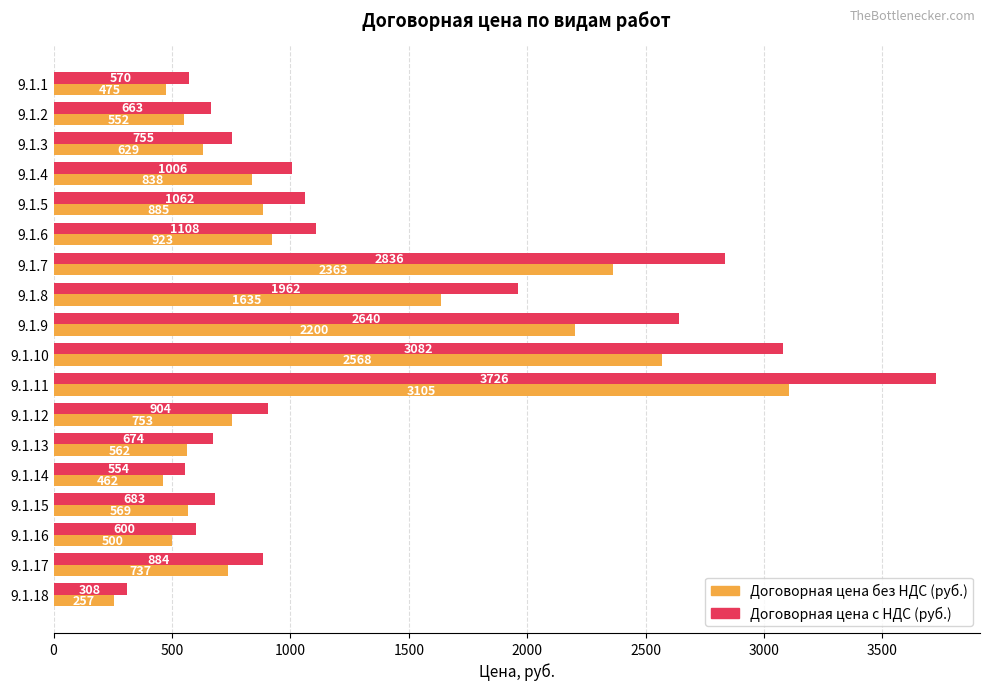

List the series in order of their peak value, lowest first.

Договорная цена без НДС (руб.), Договорная цена с НДС (руб.)